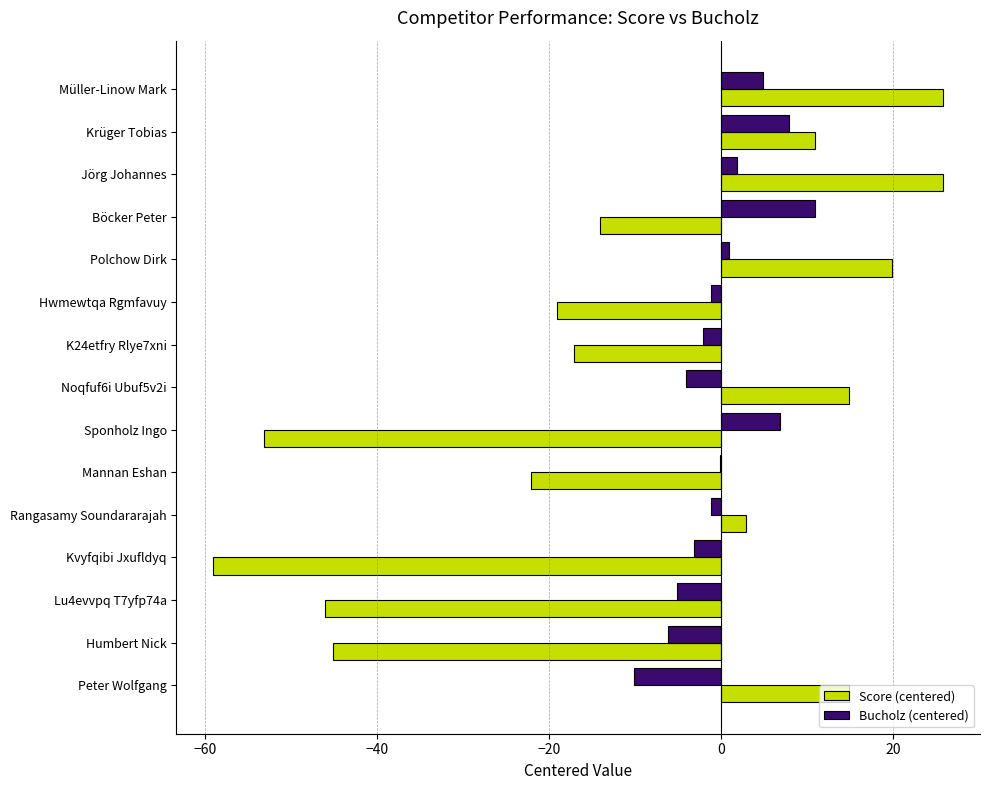

How many positive values does the Score (centered) series have?

7